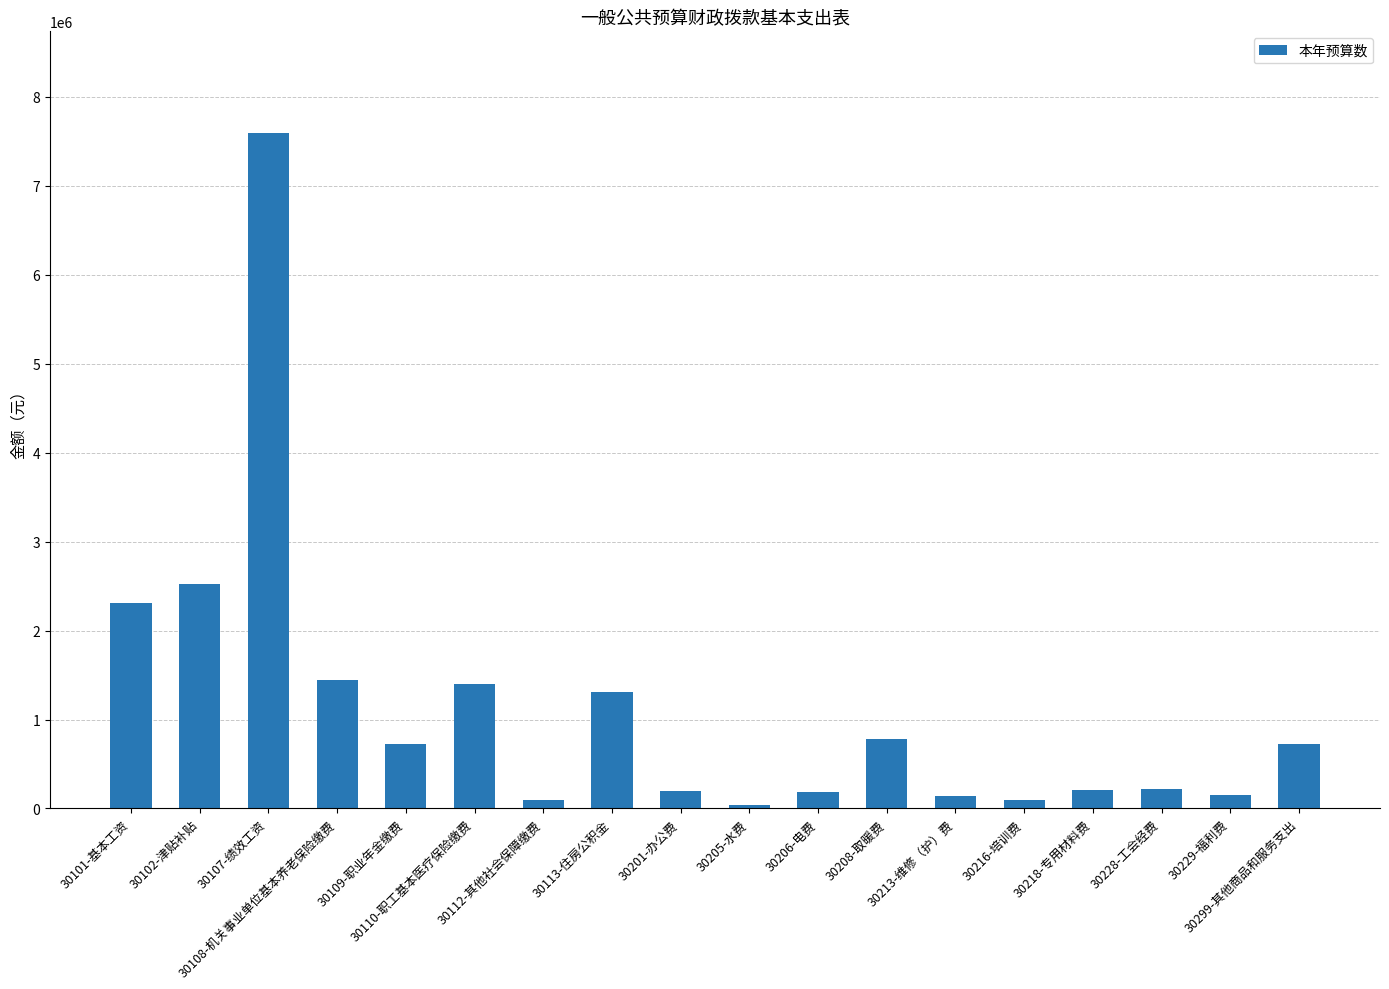

What is the label of the 7th bar from the right?

30208-取暖费